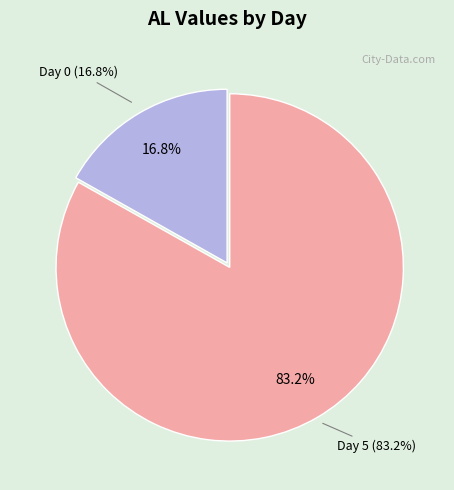

Which slice is the smallest?

Day 0